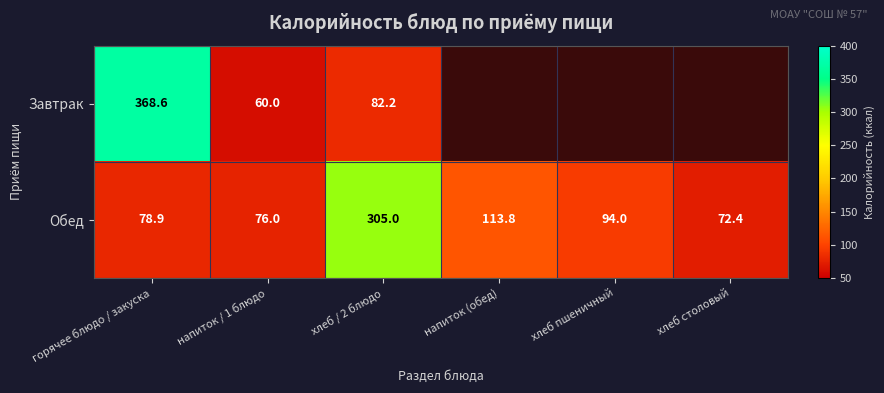

Which label corresponds to the largest value in the chart?

горячее блюдо / закуска